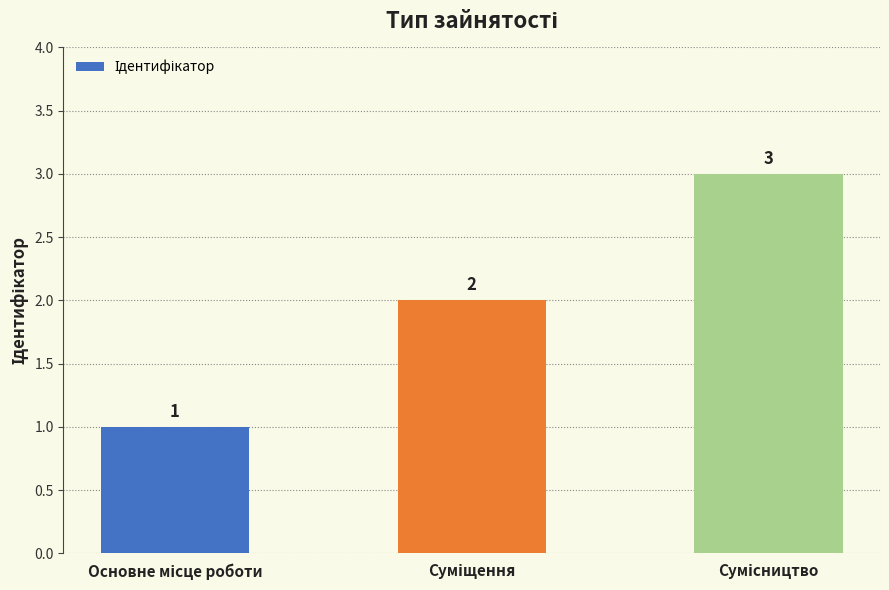

What is the value of the 1st bar from the left?

1